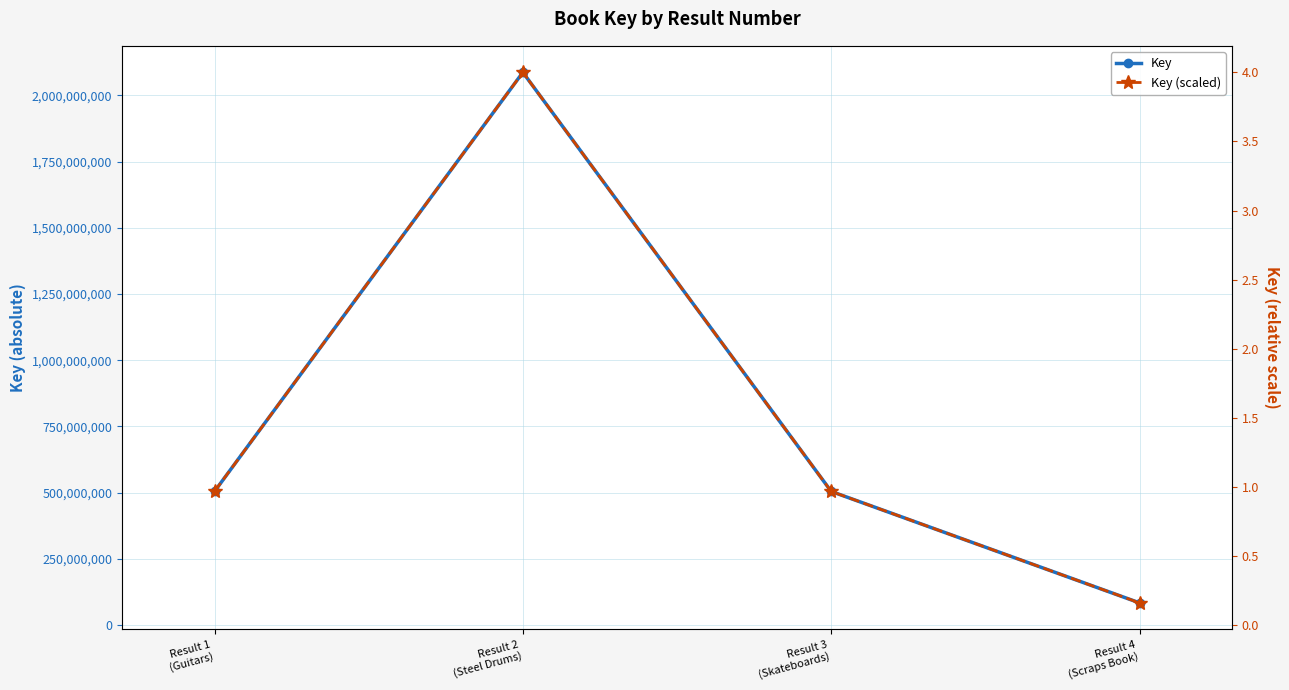

Rank the series by their maximum value, from lowest to highest.

Key (scaled), Key